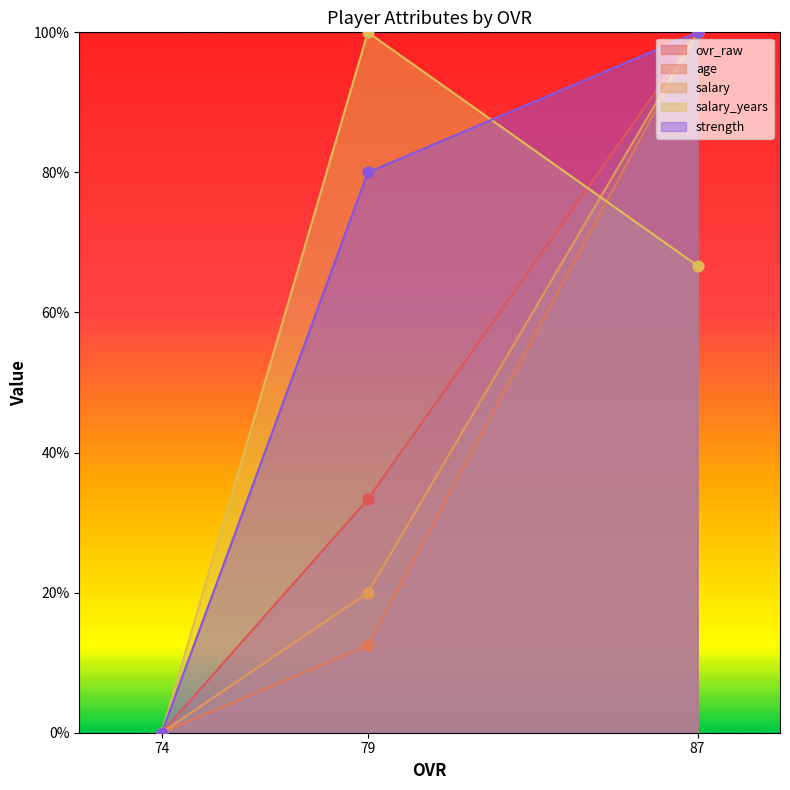

At which category is the sum across all series the highest?

87